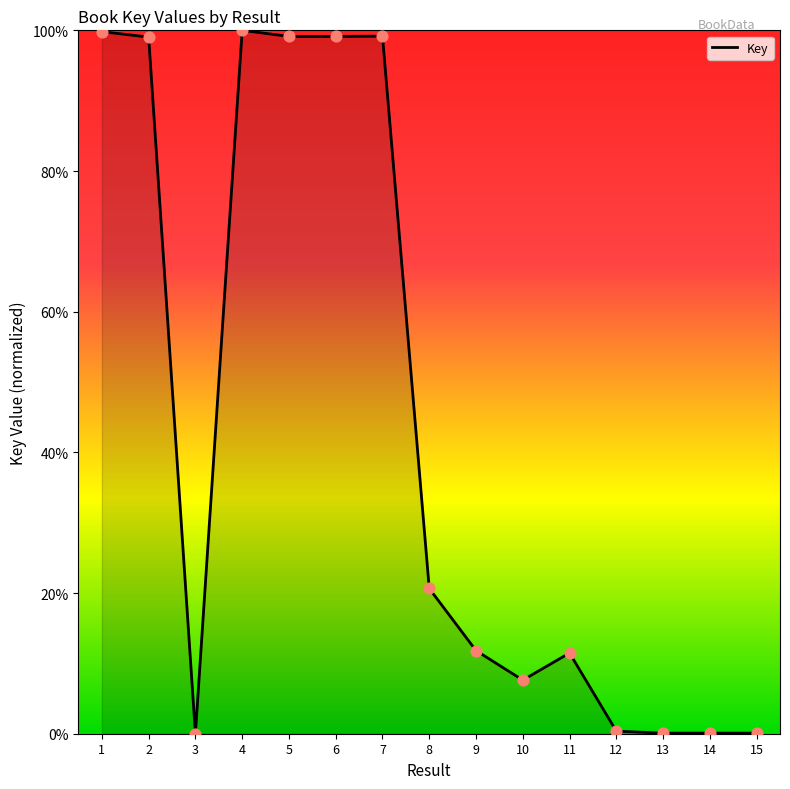

What is the change in value from 4 to 10?

-92.4